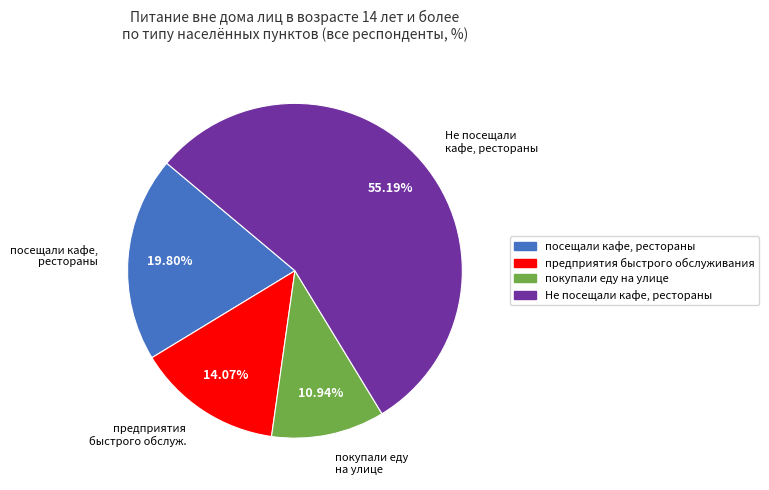

Is there any slice that represents more than half of the pie?

Yes